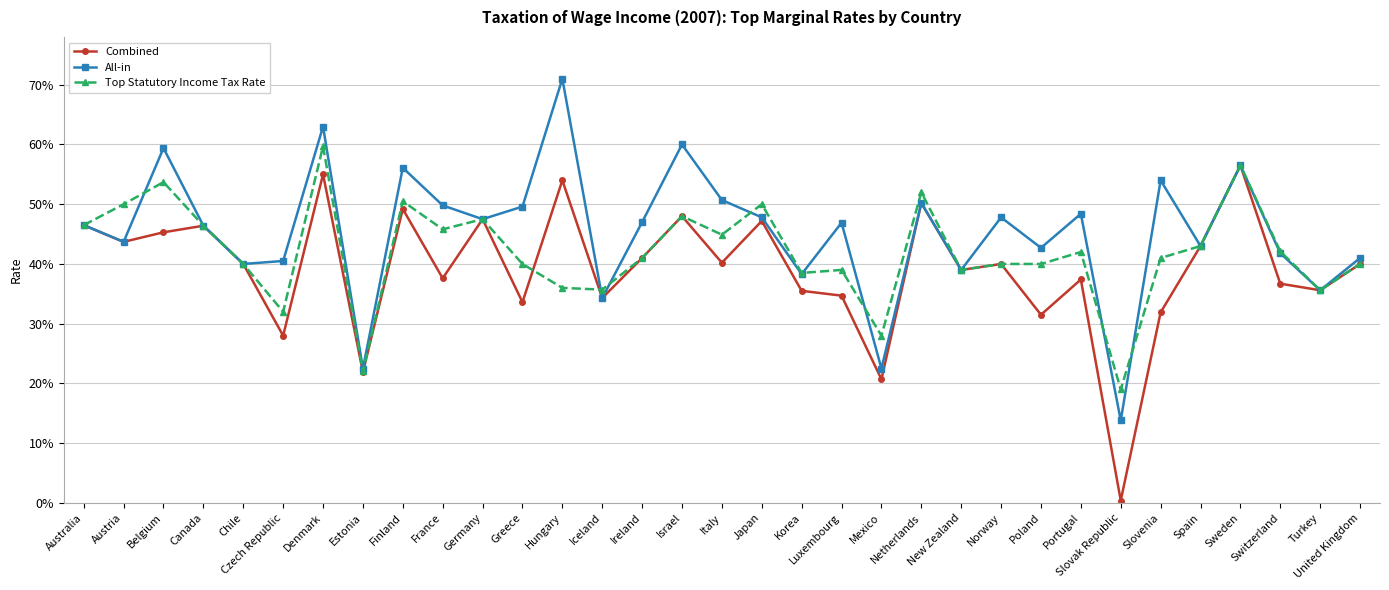

What is the label of the 10th point from the left?

France